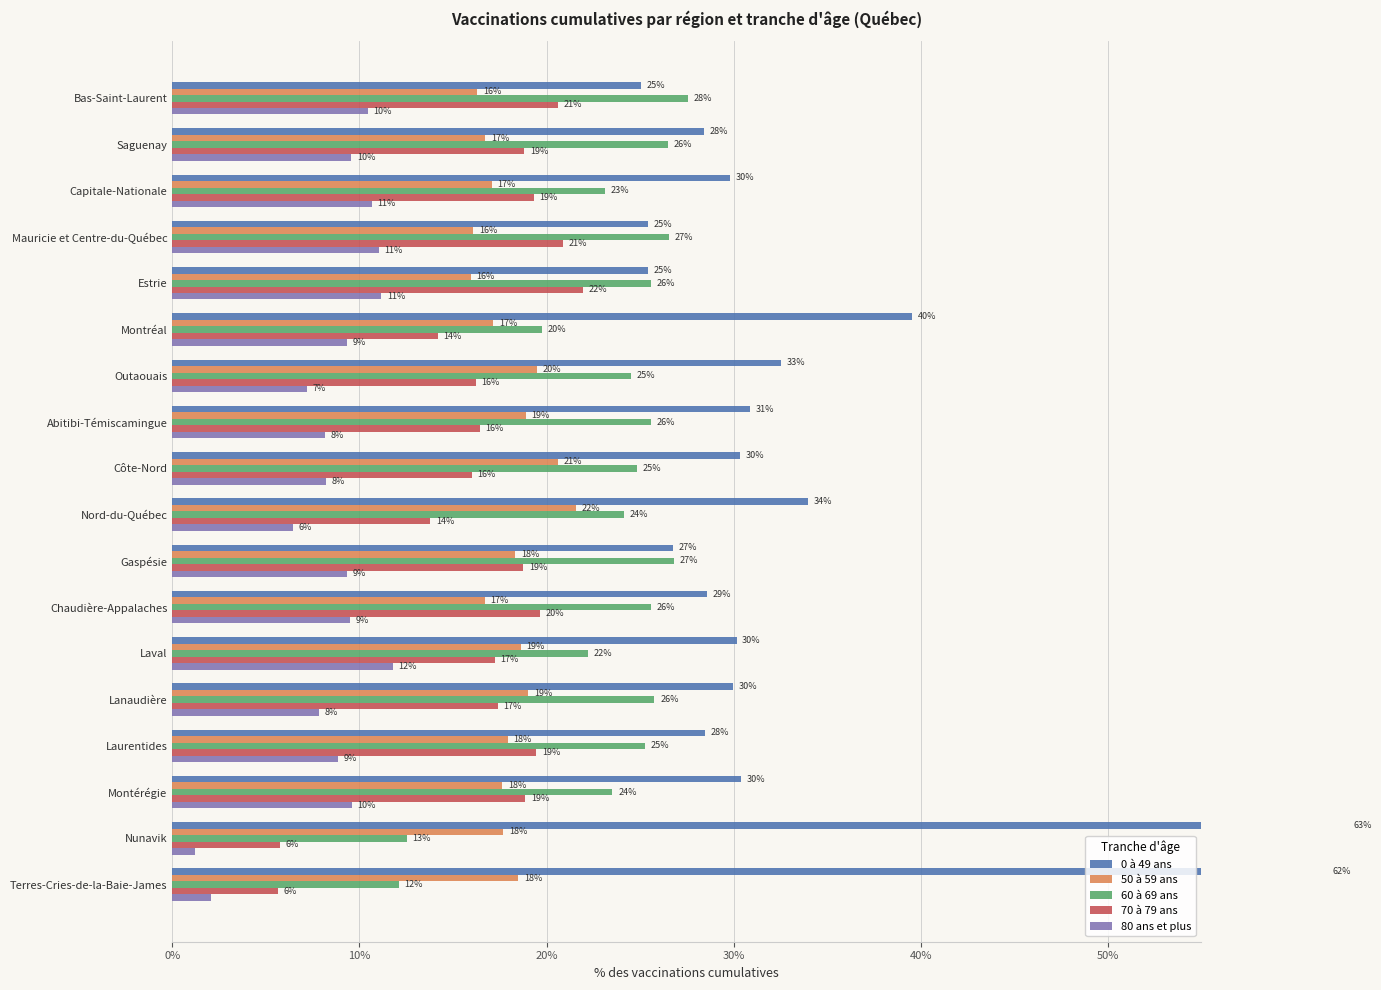

What is the total value across all series at Laurentides?

100.0